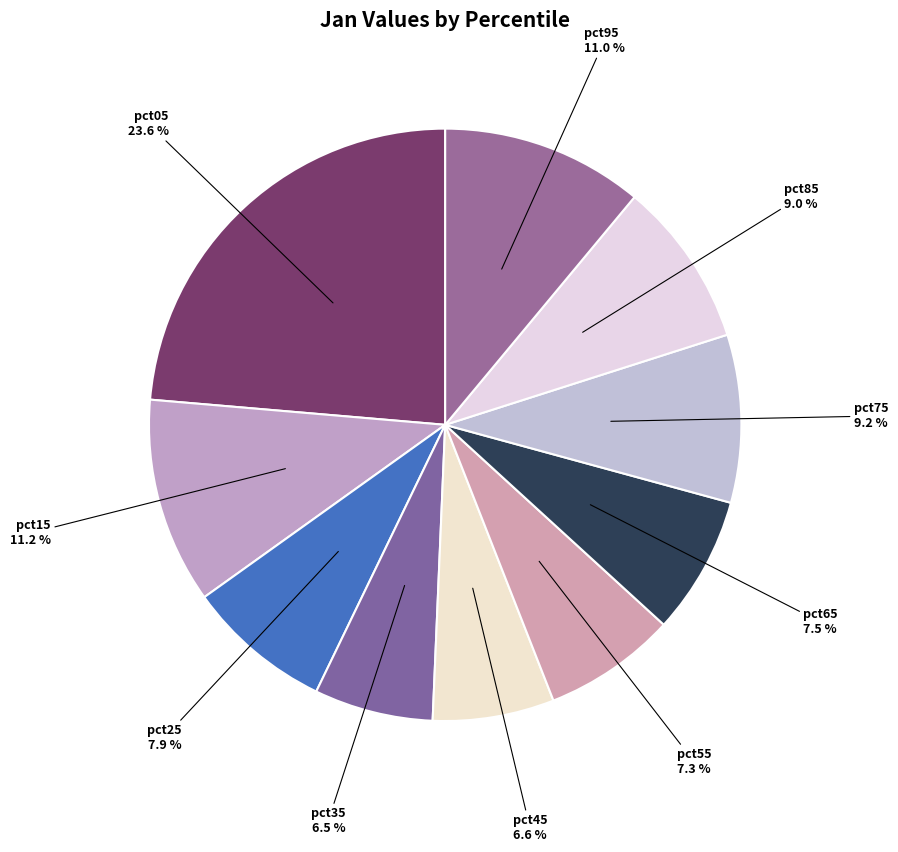

Count the number of slices in the pie.

10